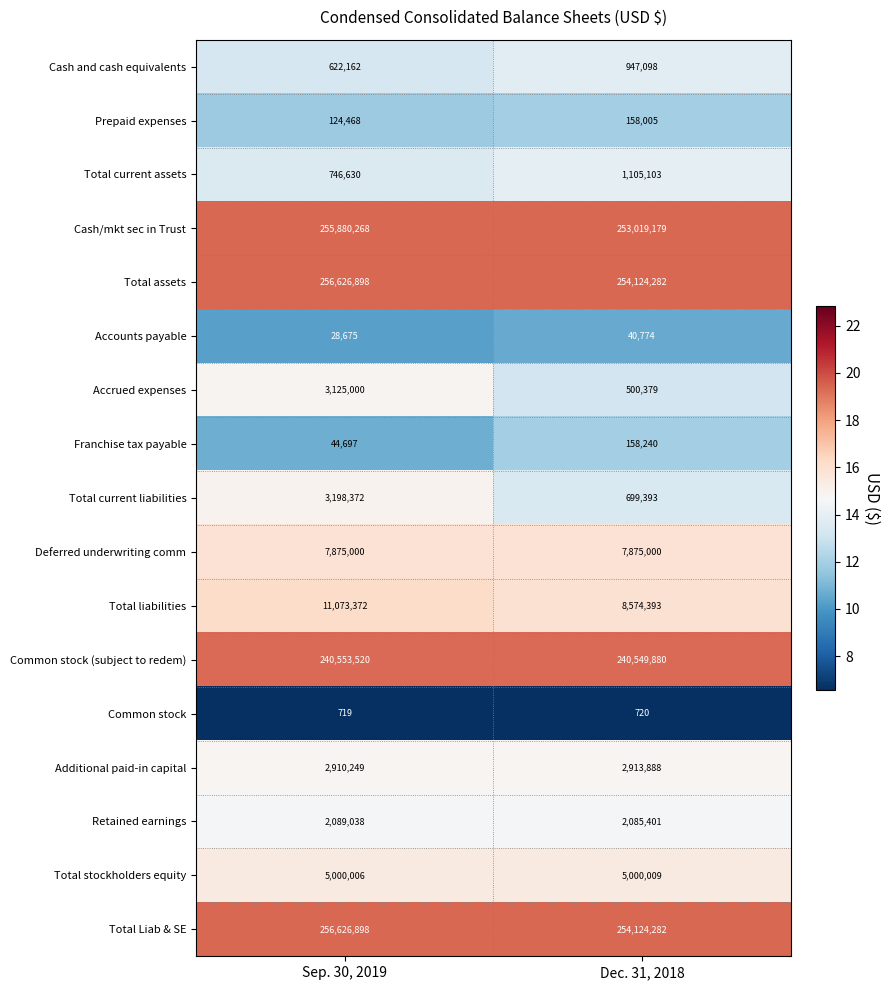

At which category does the chart reach its minimum across all series?

Sep. 30, 2019